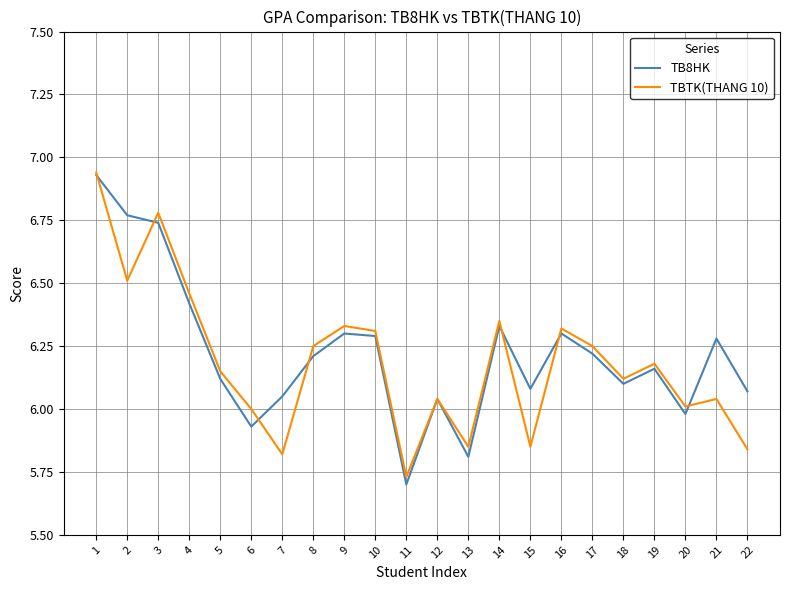

Where is the first local minimum for TB8HK?

6